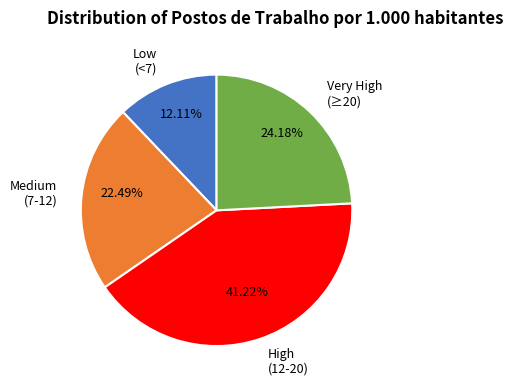

What is the smallest slice in the pie chart?

Low (<7)